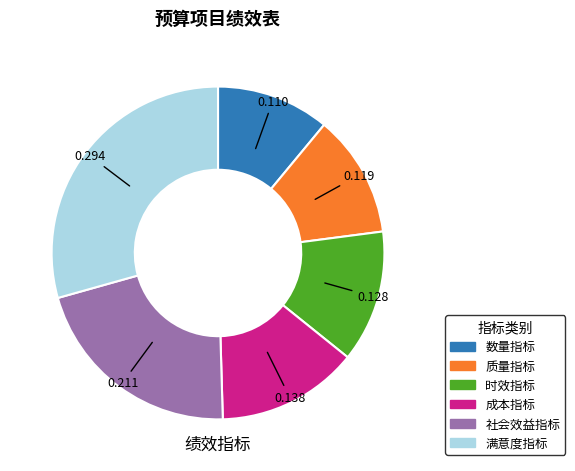

The 数量指标 slice represents 11% of the pie. True or false?

True